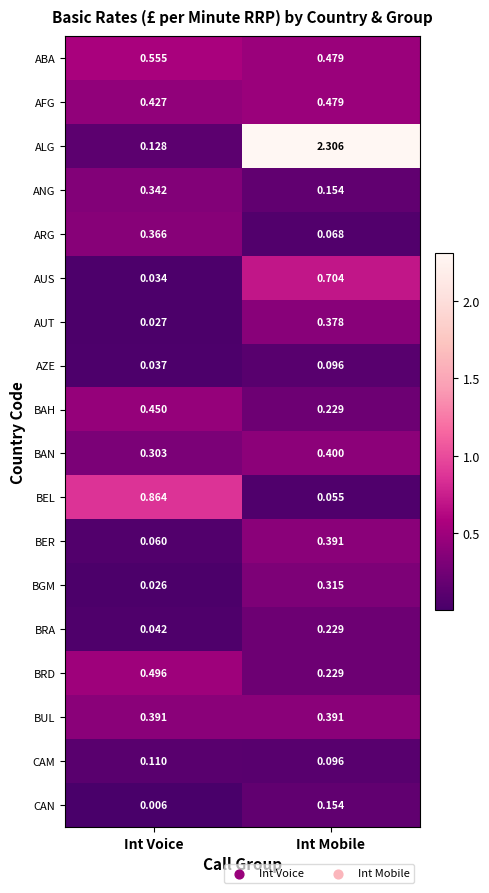

Which series has the largest range (max minus min)?

ALG